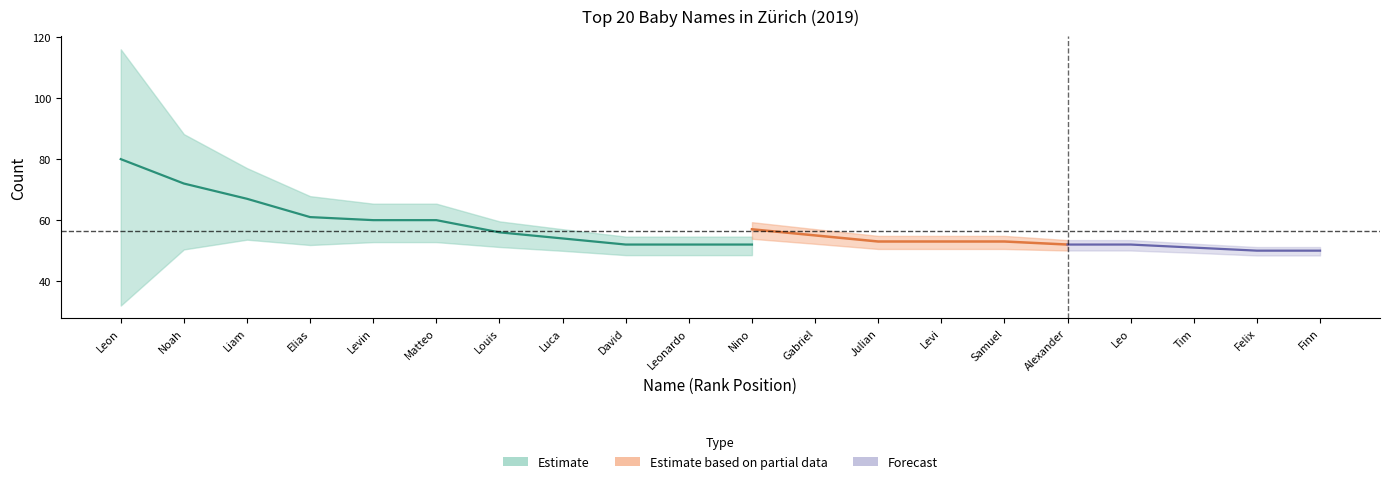

What is the greatest value displayed?

80